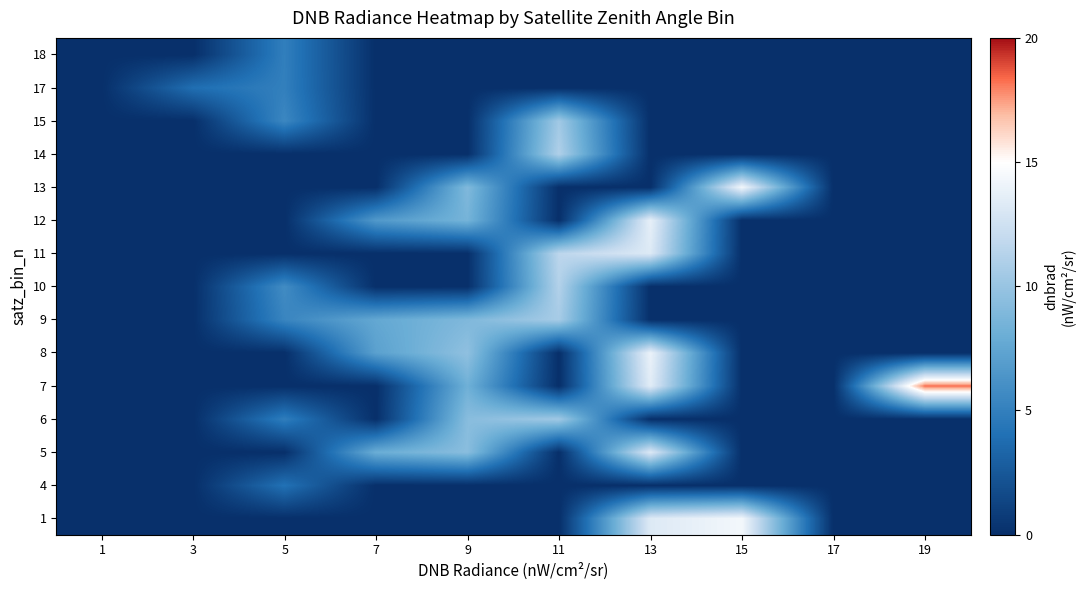

At how many categories does at least one series exceed 12?

3